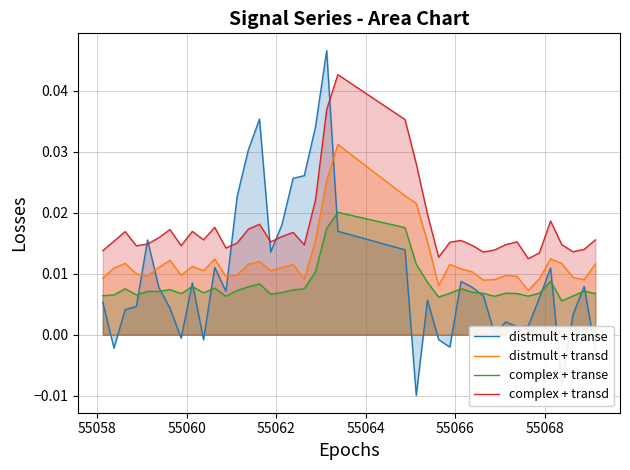

How many distinct data groups are displayed?

4